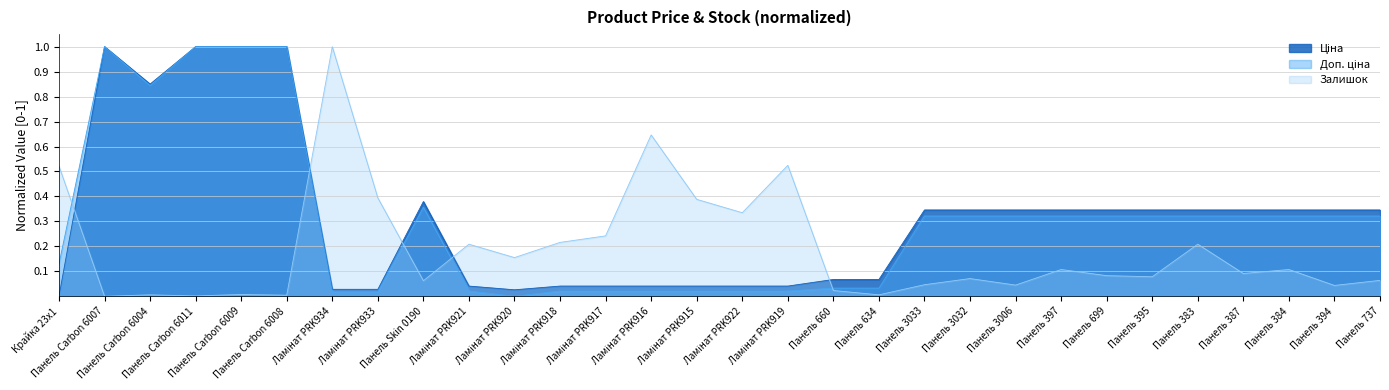

In Доп. ціна, how many points are higher than both neighbors (excluding endpoints)?

2